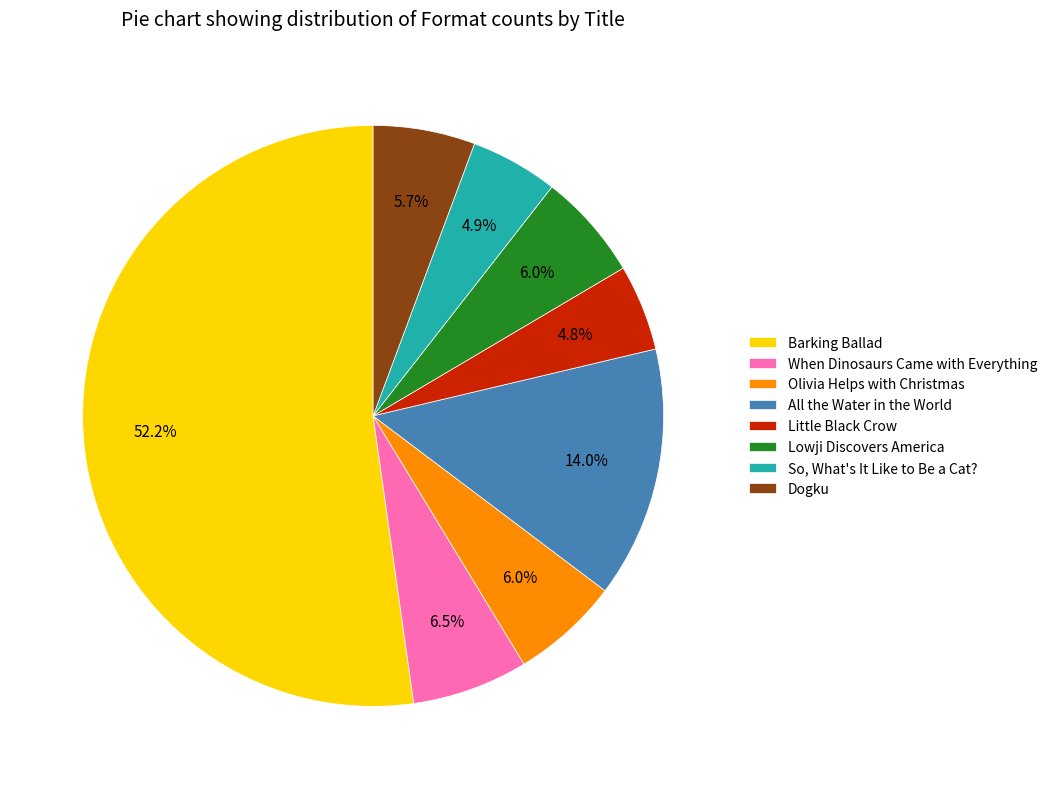

Is there any slice that represents more than half of the pie?

Yes